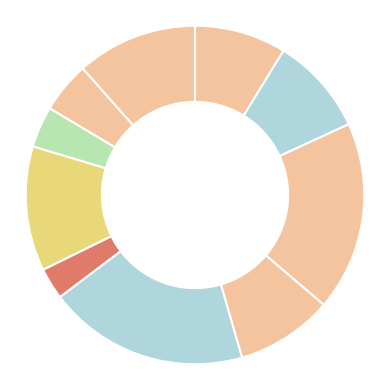

Rank the categories by value from lowest to highest.

Mizsányi Mihály, Oláh János, Varga Károly, Tógyer Imre, Lokody Imre, Csatlós Tibor, Bagyura Müller János, Kocsis Zoltán Péter, Bedekovich Viktória, Bedő Vince